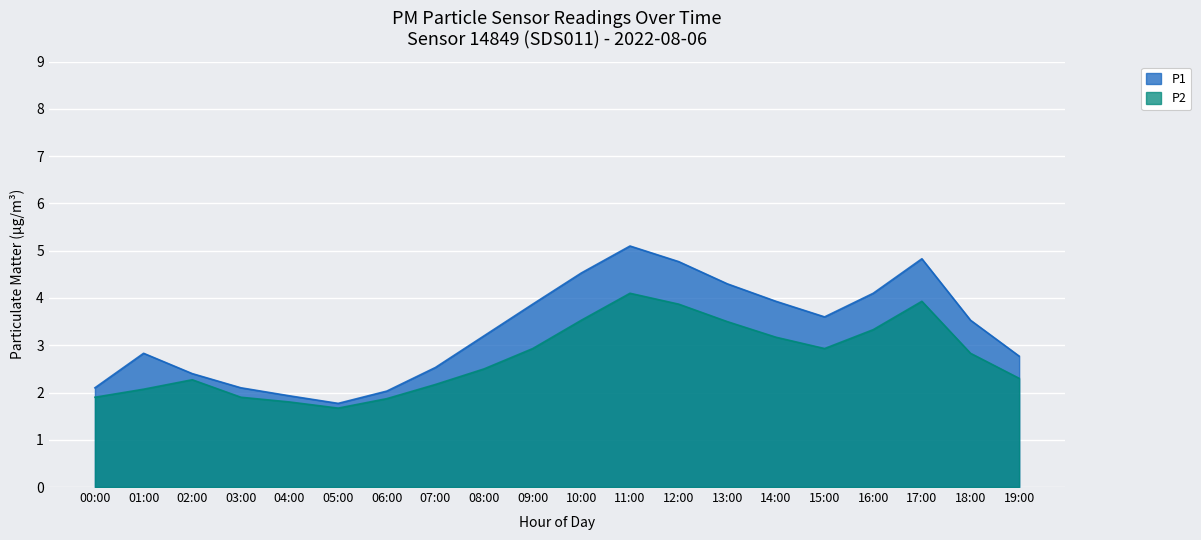

True or false: P2 has a value of 0.7 at 05:00.

False